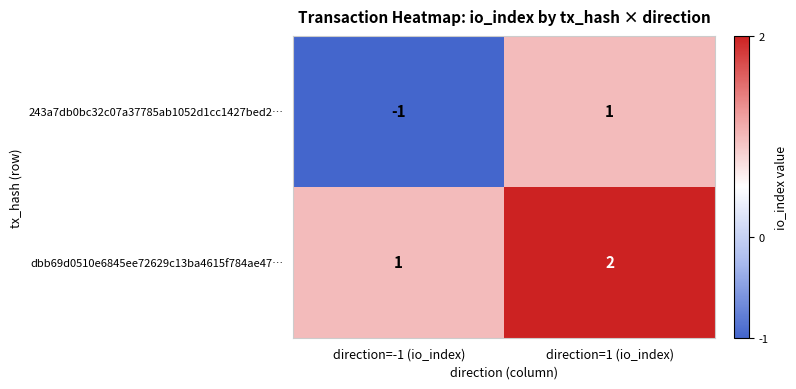

Reading right to left, what are all the values shown in this chart?

243a7db0bc32c07a37785ab1052d1cc1427bed2…: direction=1 (io_index)=1	direction=-1 (io_index)=-1
dbb69d0510e6845ee72629c13ba4615f784ae47…: direction=1 (io_index)=2	direction=-1 (io_index)=1